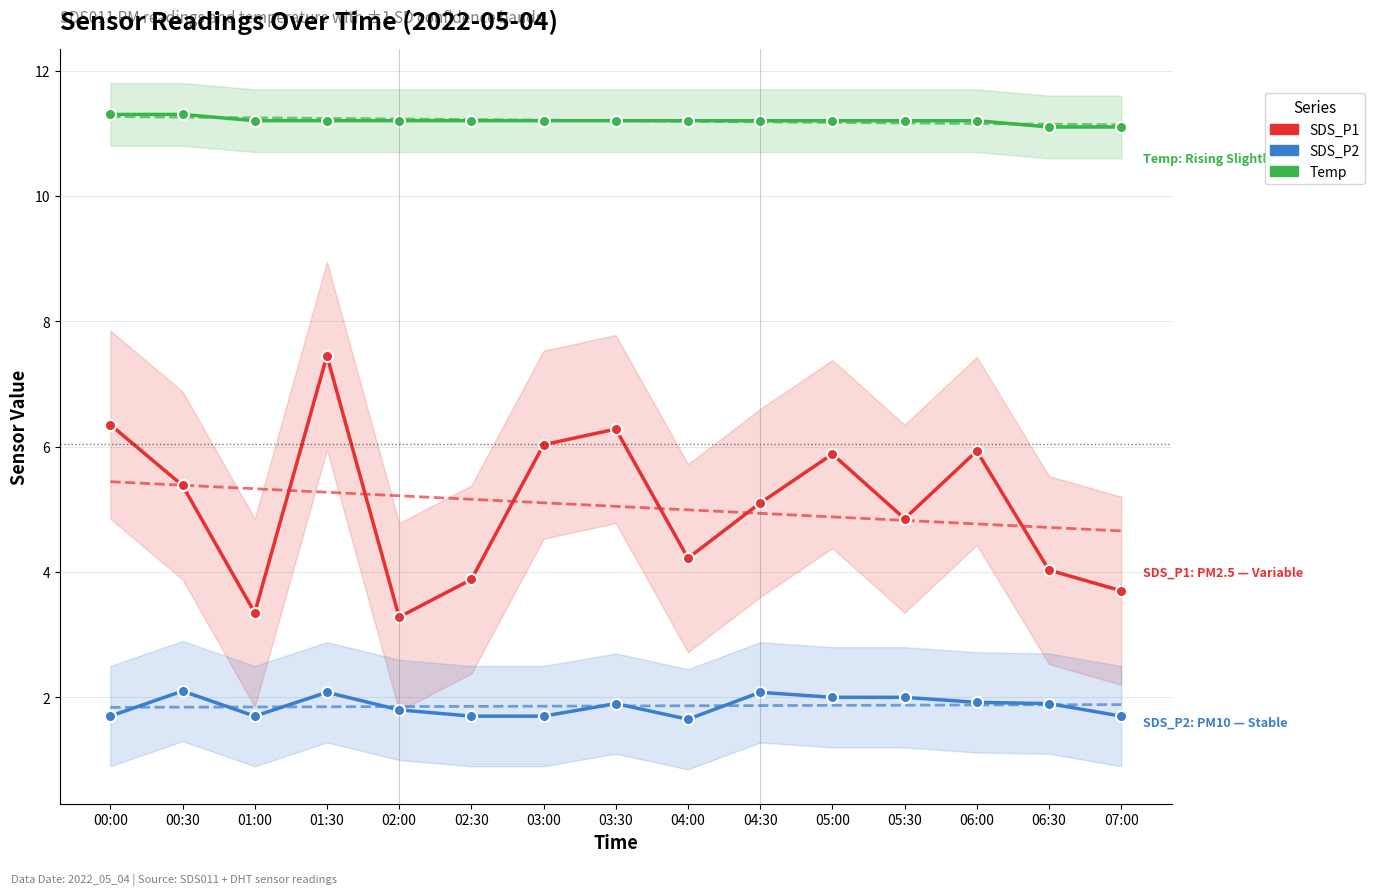

Which category has the lowest value in the SDS_P1 series?

02:00